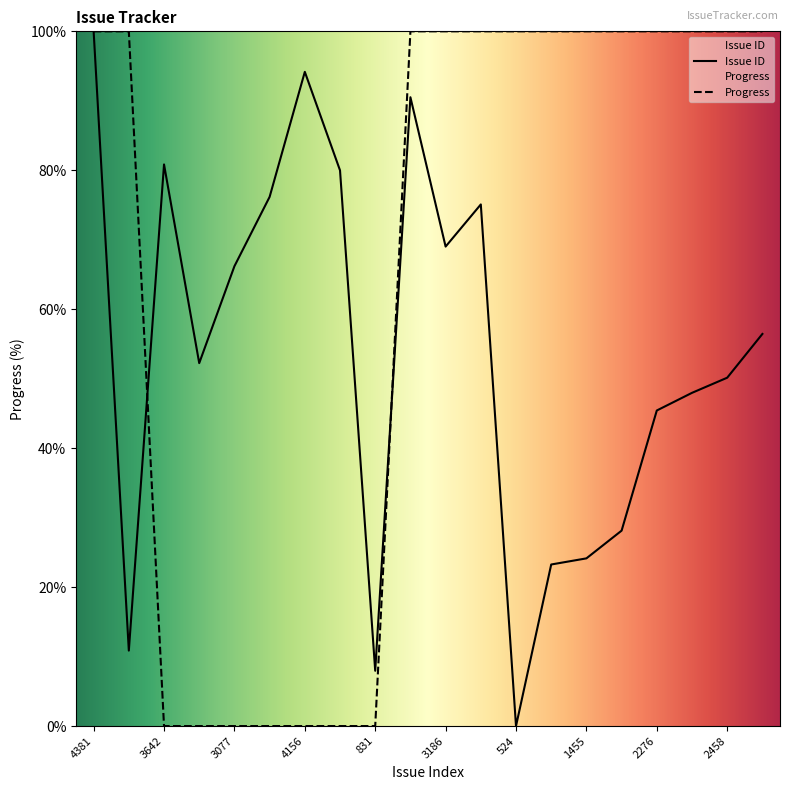

Reading left to right, transcribe all the data shown in this chart.

Issue ID: 4381=100.0	943=10.9	3642=80.8	2539=52.2	3077=66.2	3462=76.2	4156=94.2	3609=80.0	831=8.0	4015=90.5	3186=69.0	3420=75.1	524=0.0	1421=23.3	1455=24.1	1609=28.1	2276=45.4	2374=48.0	2458=50.1	2701=56.4
Progress: 4381=100.0	943=100.0	3642=0.0	2539=0.0	3077=0.0	3462=0.0	4156=0.0	3609=0.0	831=0.0	4015=100.0	3186=100.0	3420=100.0	524=100.0	1421=100.0	1455=100.0	1609=100.0	2276=100.0	2374=100.0	2458=100.0	2701=100.0